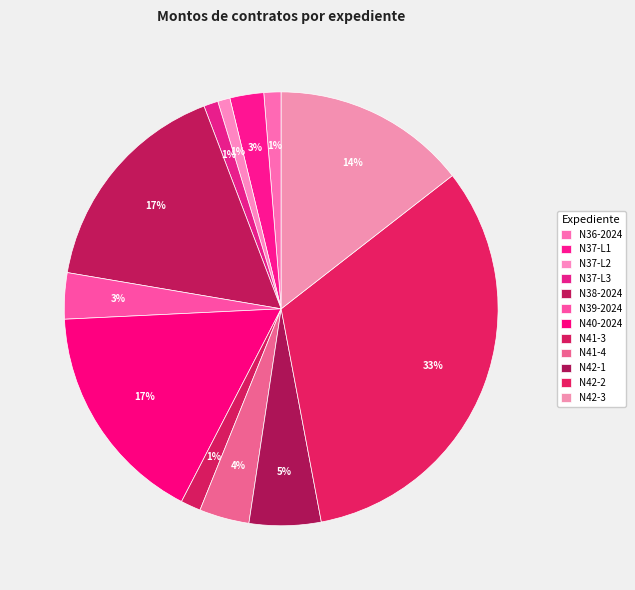

To the nearest percent, what portion does N36-2024 represent?

1%